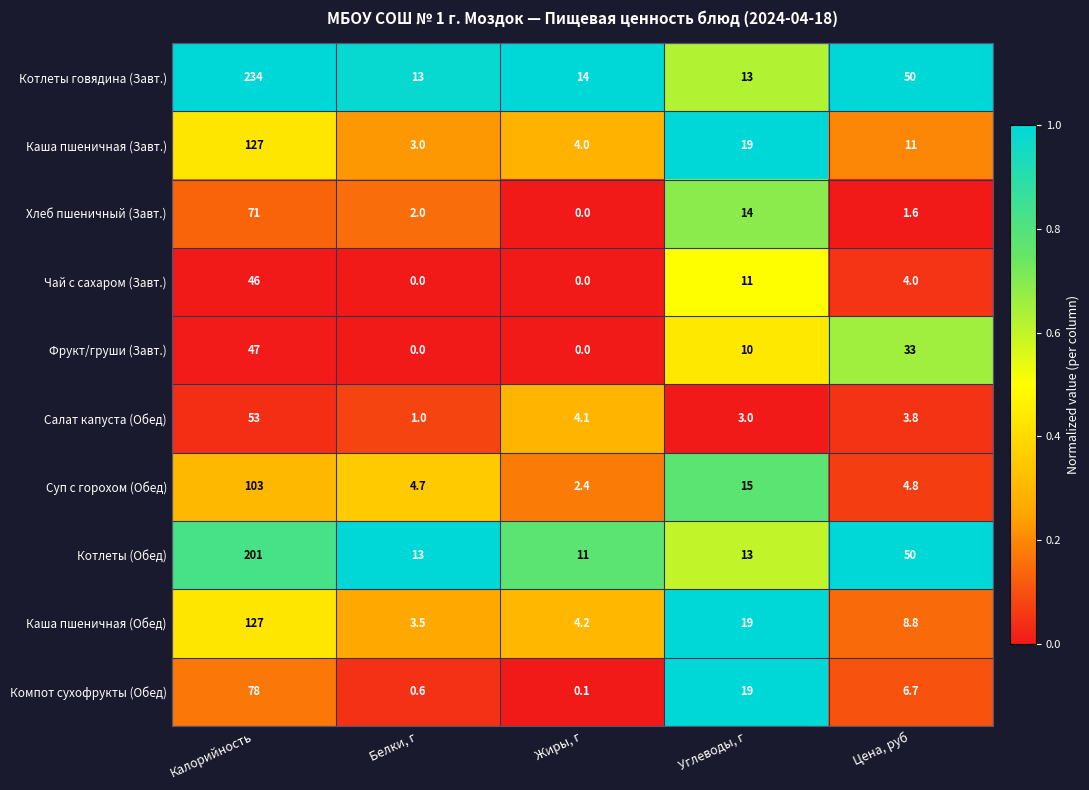

The value of Суп с горохом (Обед) at Углеводы, г is 26.3. True or false?

False